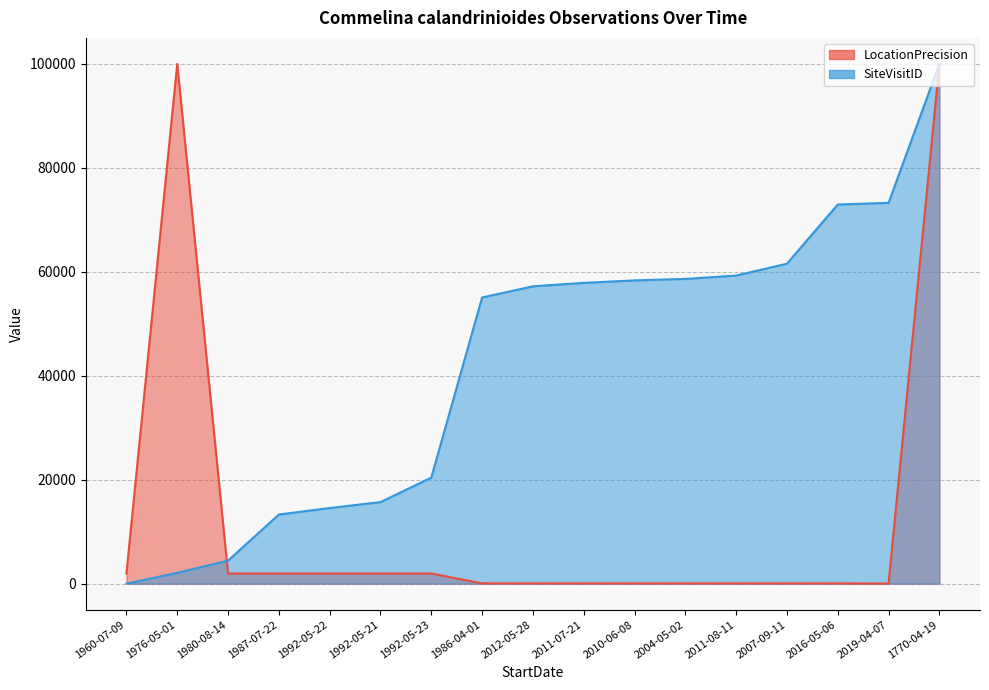

True or false: SiteVisitID has more than 1 interior local peaks.

False